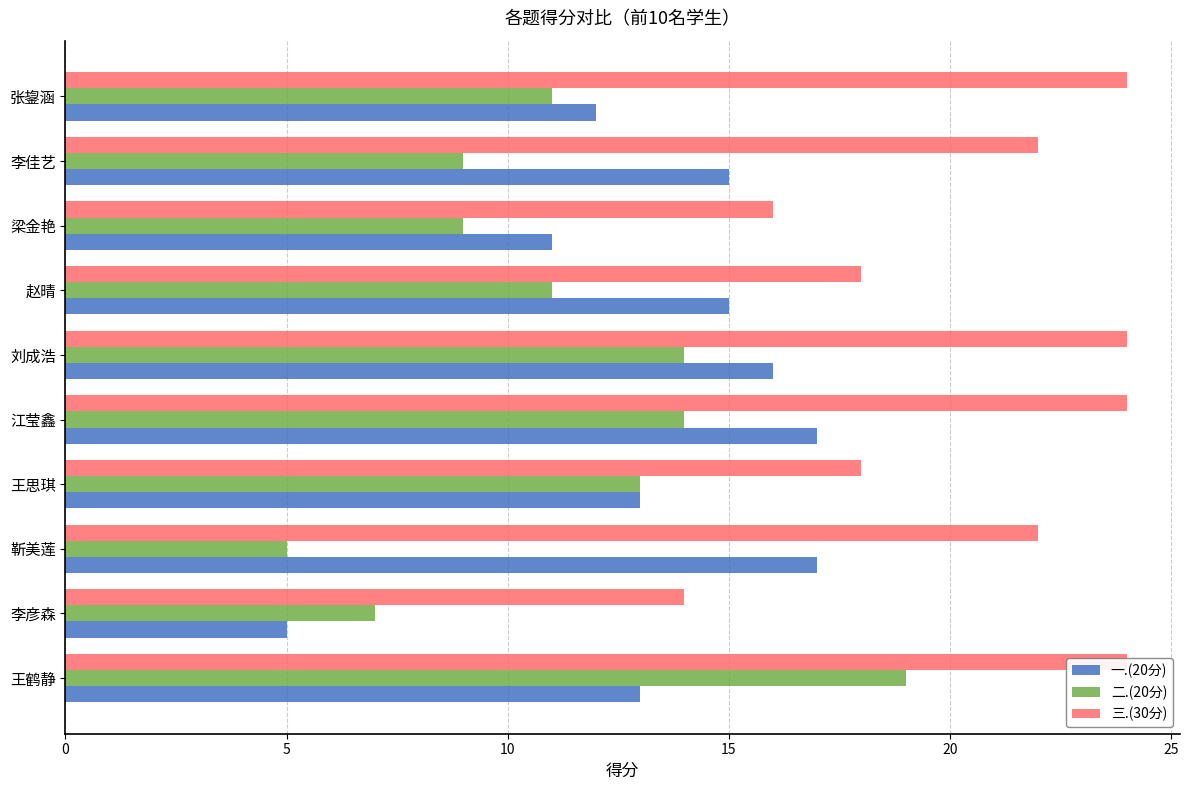

What is the difference between the 三.(30分) values at 王思琪 and 靳美莲?

4